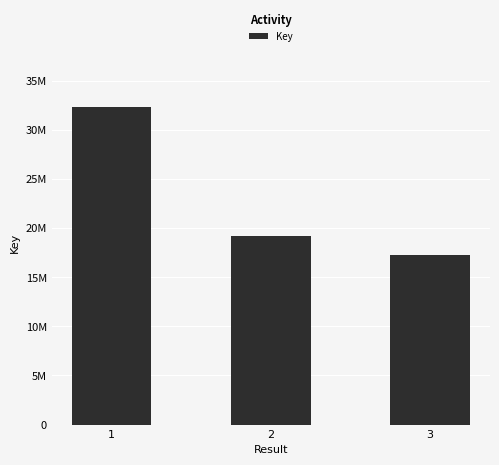

Does the chart contain any negative values?

No